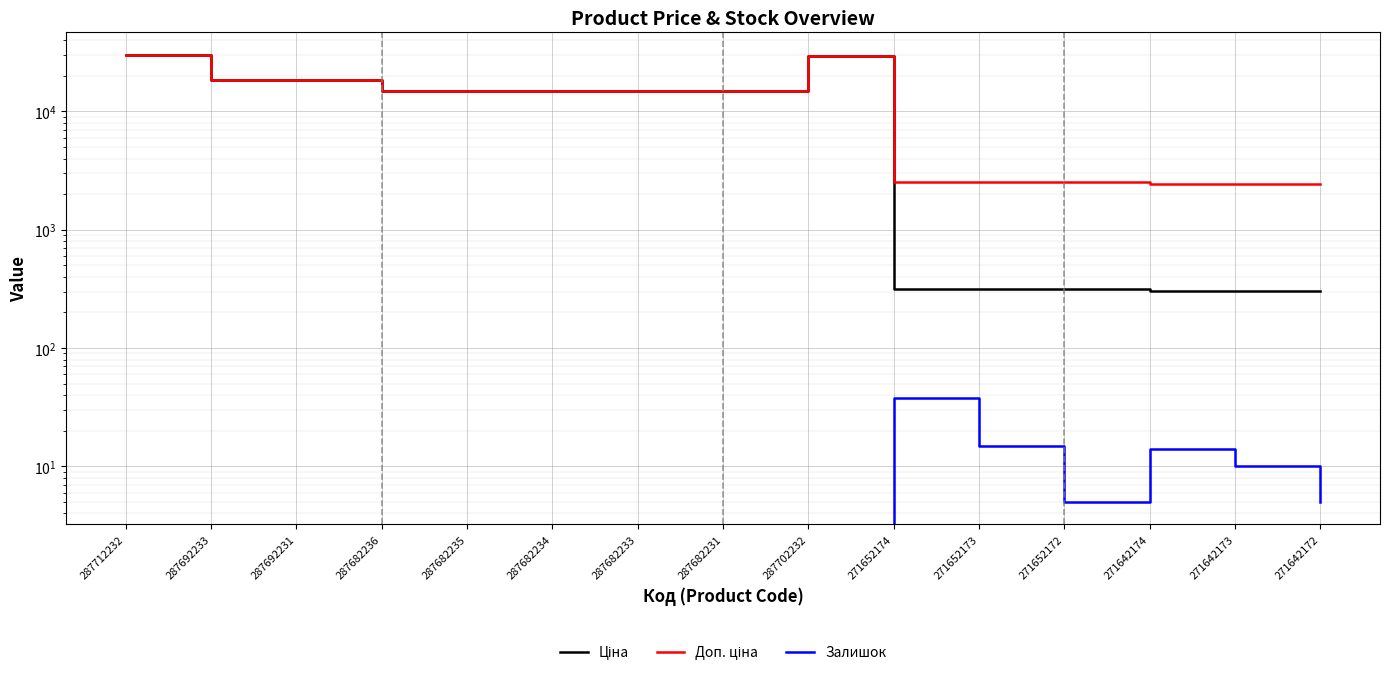

True or false: Доп. ціна has more than 1 points higher than both neighbors.

False